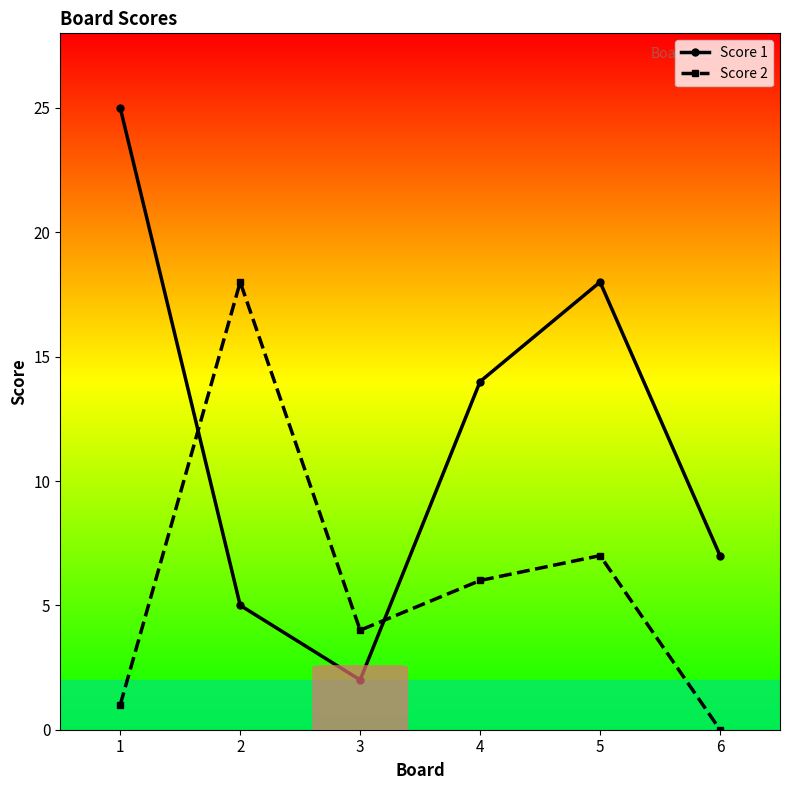

What is the difference between the maximum and minimum values in the Score 2 series?

18